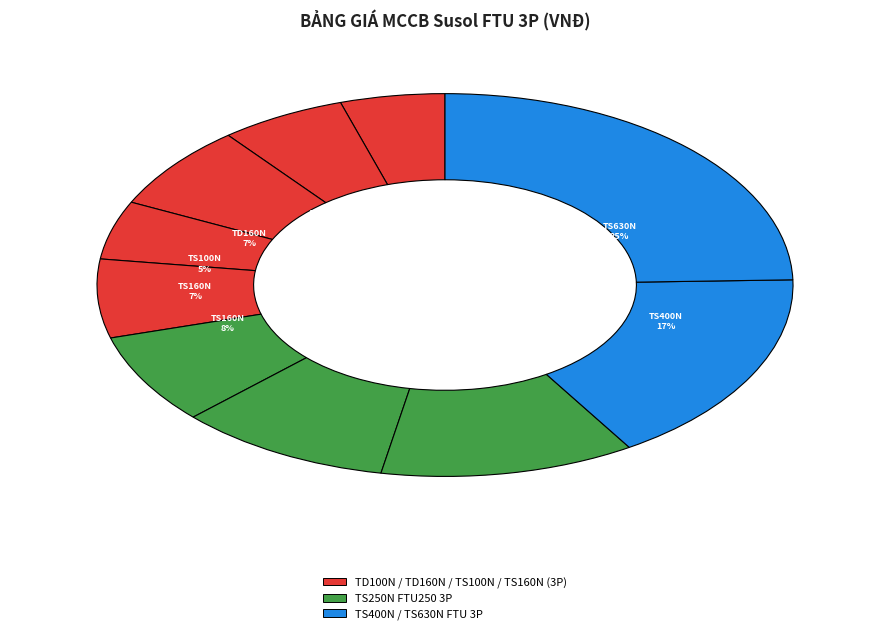

To the nearest percent, what percentage of the pie is TS400N FTU400 3P?

17%